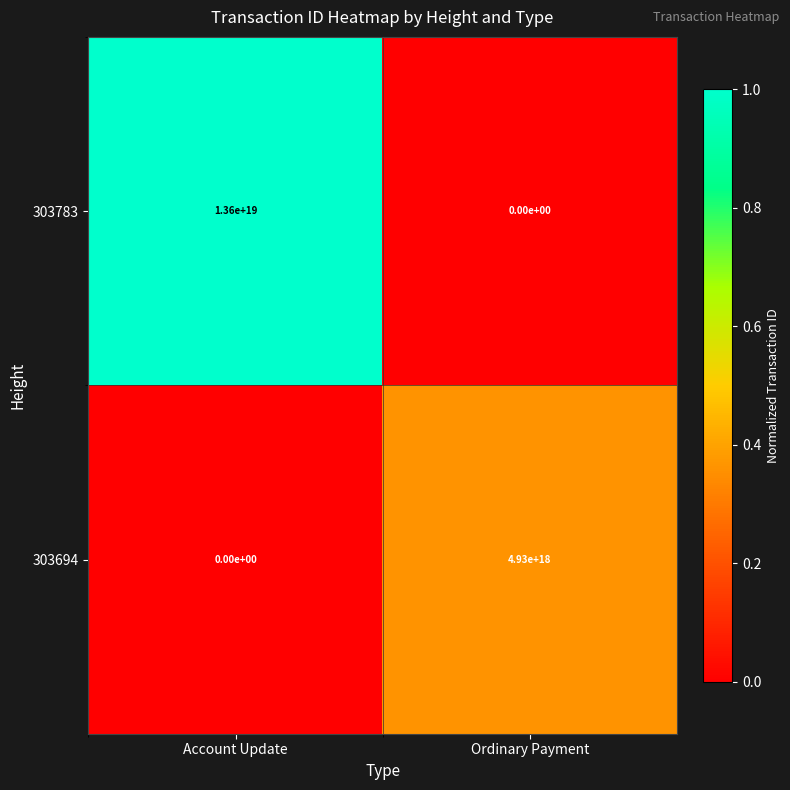

Which category has the highest value across all series?

Account Update